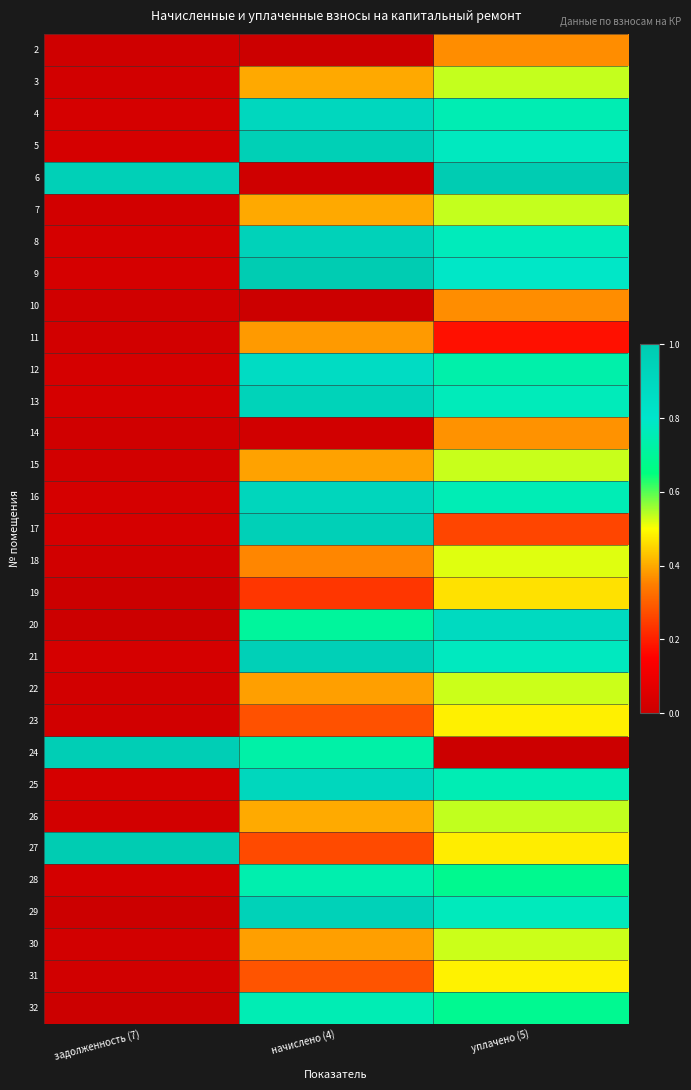

Which series has the largest total across all categories?

6